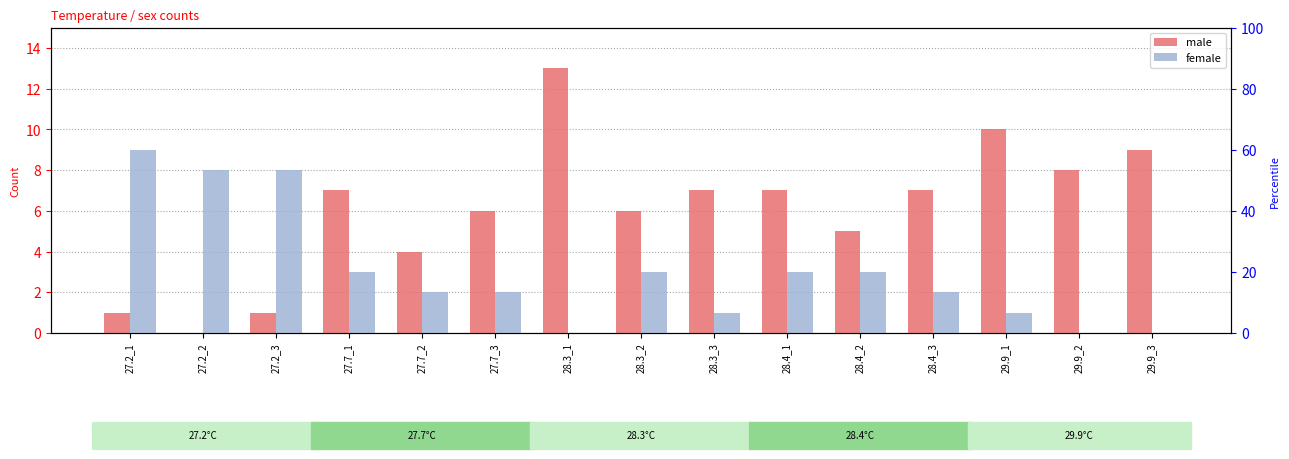

What is the label of the 3rd bar from the right?

29.9_1